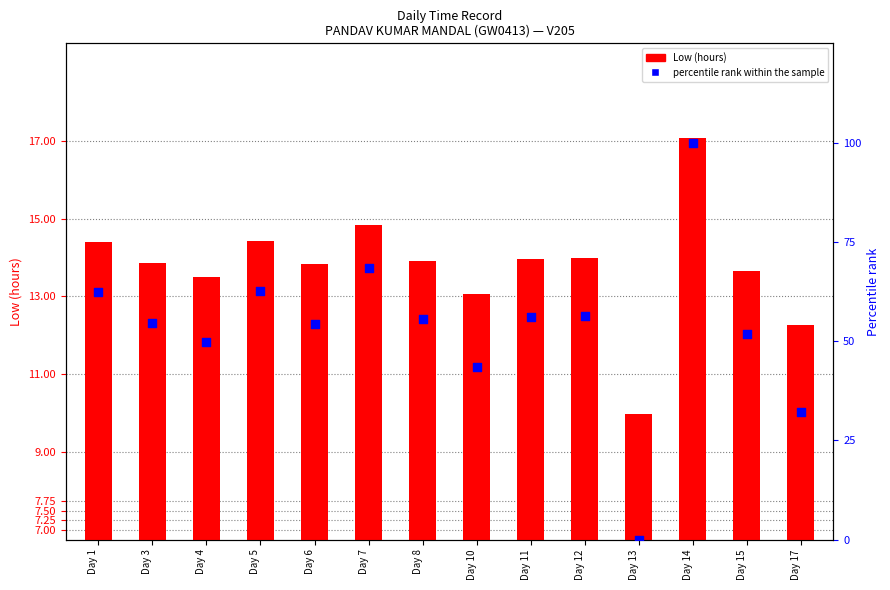

What are all the series names shown in the legend?

Low (hours), percentile rank within the sample